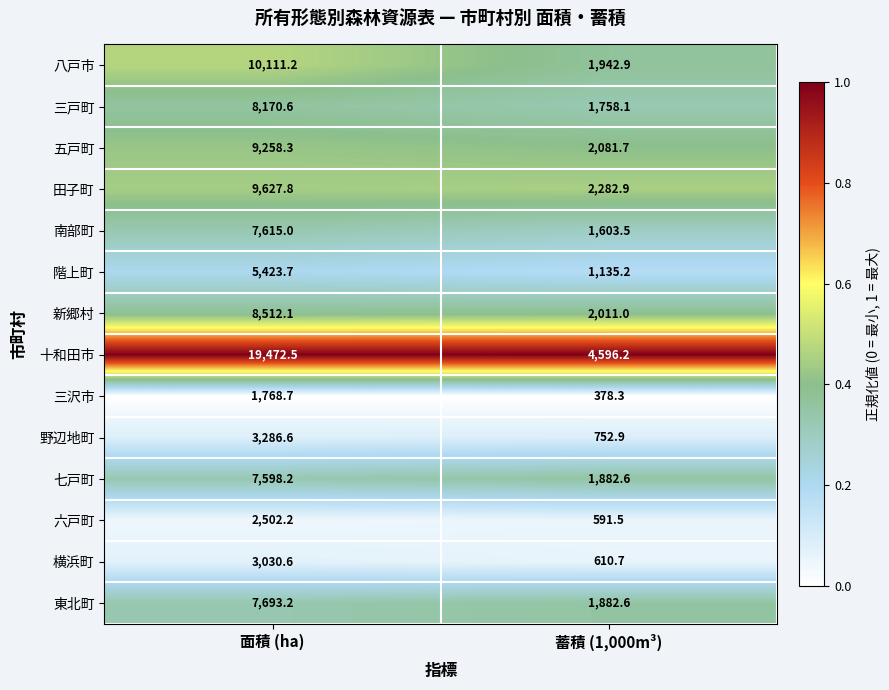

True or false: 東北町 has a value of 1882.6 at 蓄積 (1,000m³).

True